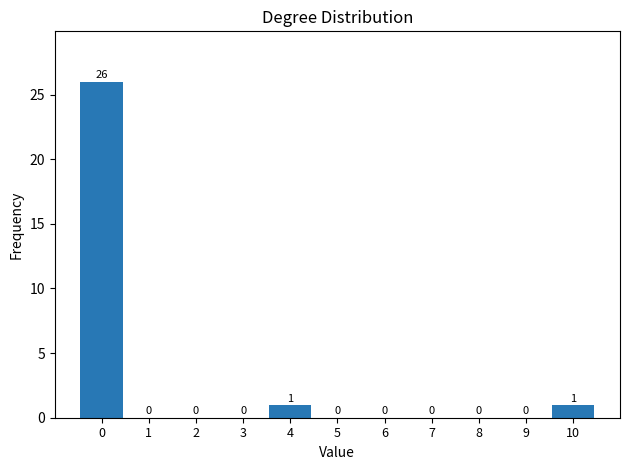

Reading right to left, list all the values displayed in this chart.

10=1	9=0	8=0	7=0	6=0	5=0	4=1	3=0	2=0	1=0	0=26